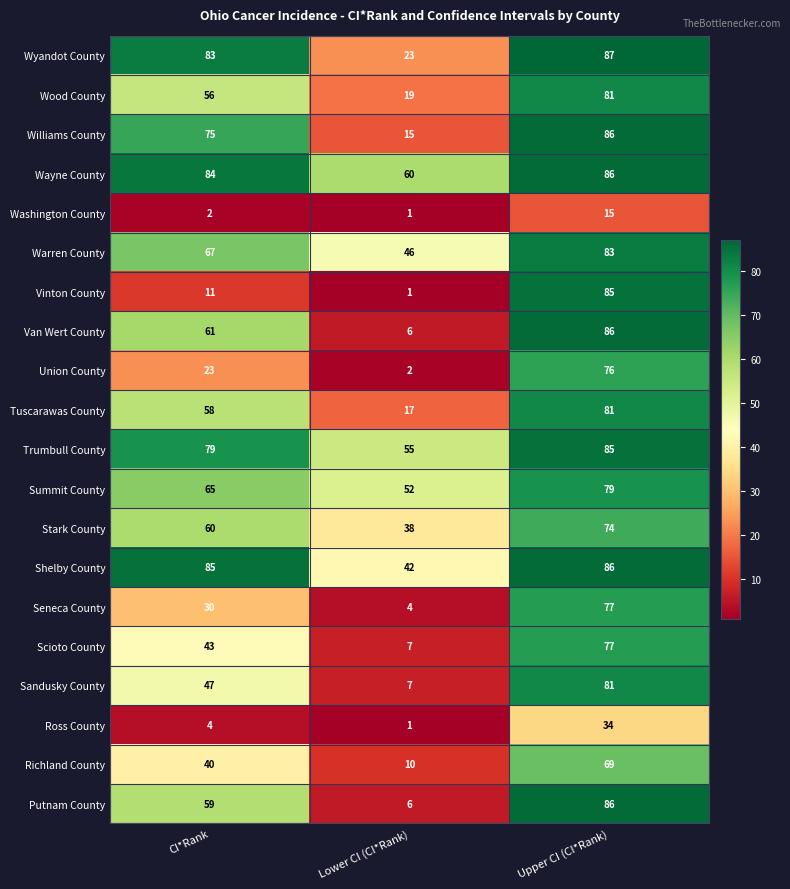

Is it true that Union County equals 110 at Upper CI (CI*Rank)?

False